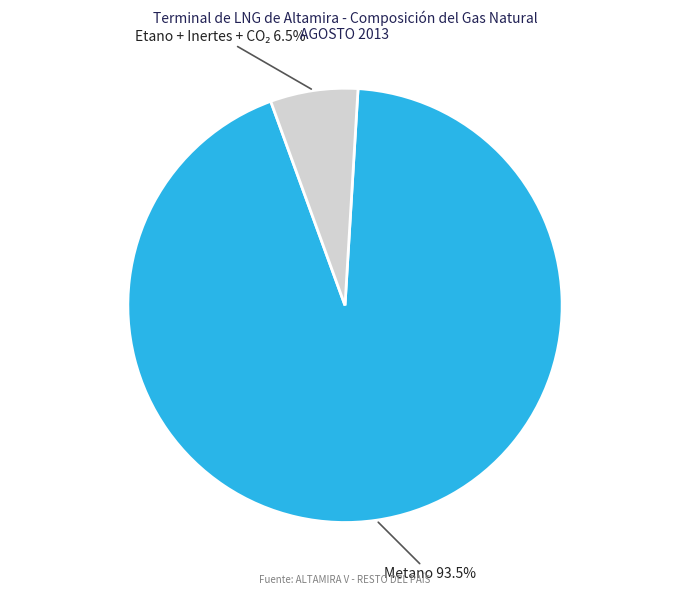

Is there a majority slice in this chart?

Yes